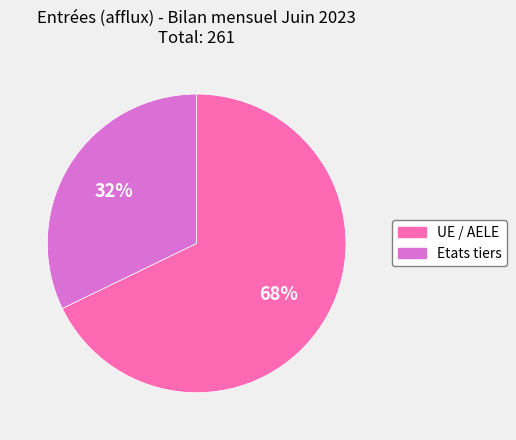

To the nearest percent, what is the difference between the Etats tiers and UE / AELE slice percentages?

36%